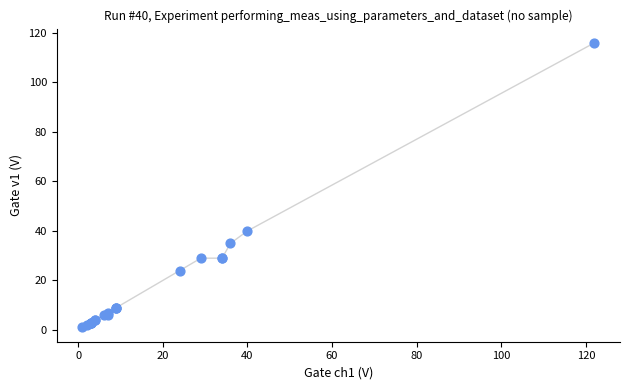

What Y value in the scatter plot is closest to 58?

40